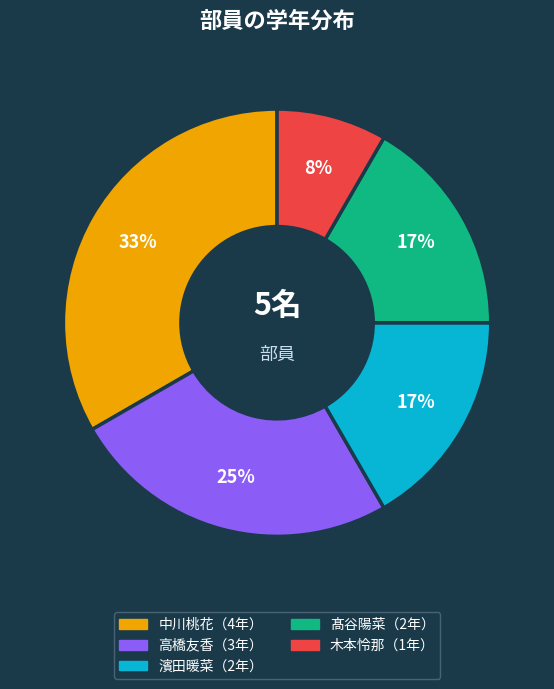

How many slices are in this pie chart?

5